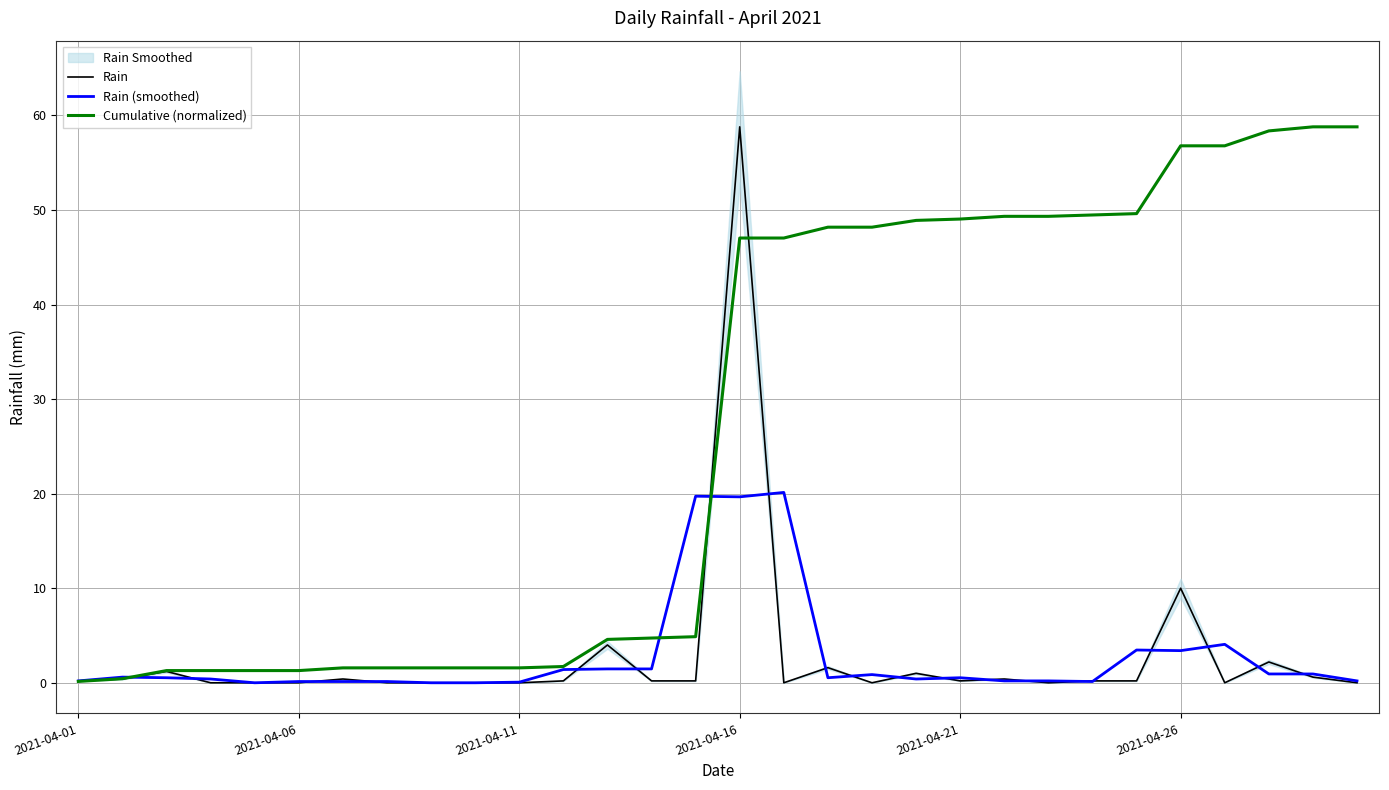

Which series has the widest spread of values?

Rain